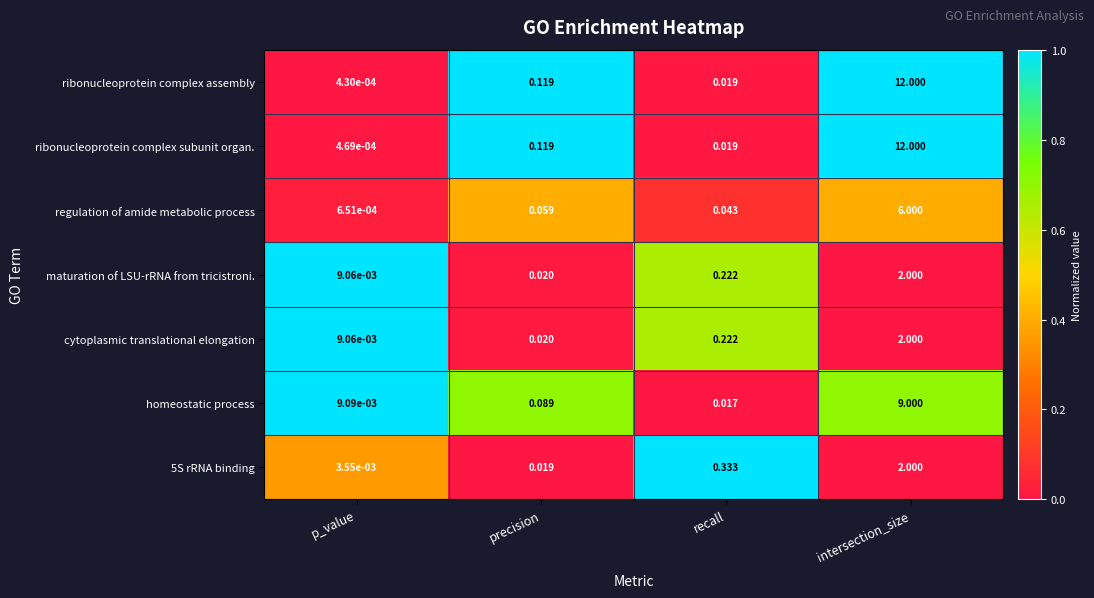

How many data points does each series have?

4